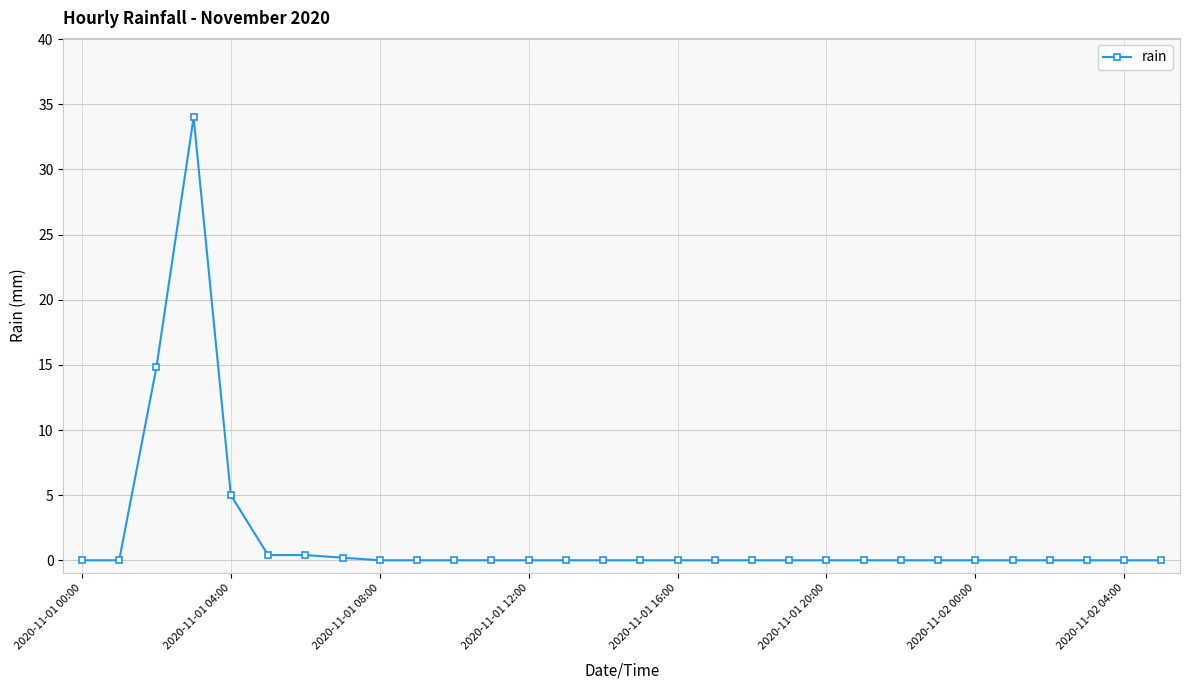

What is the average value?

1.8